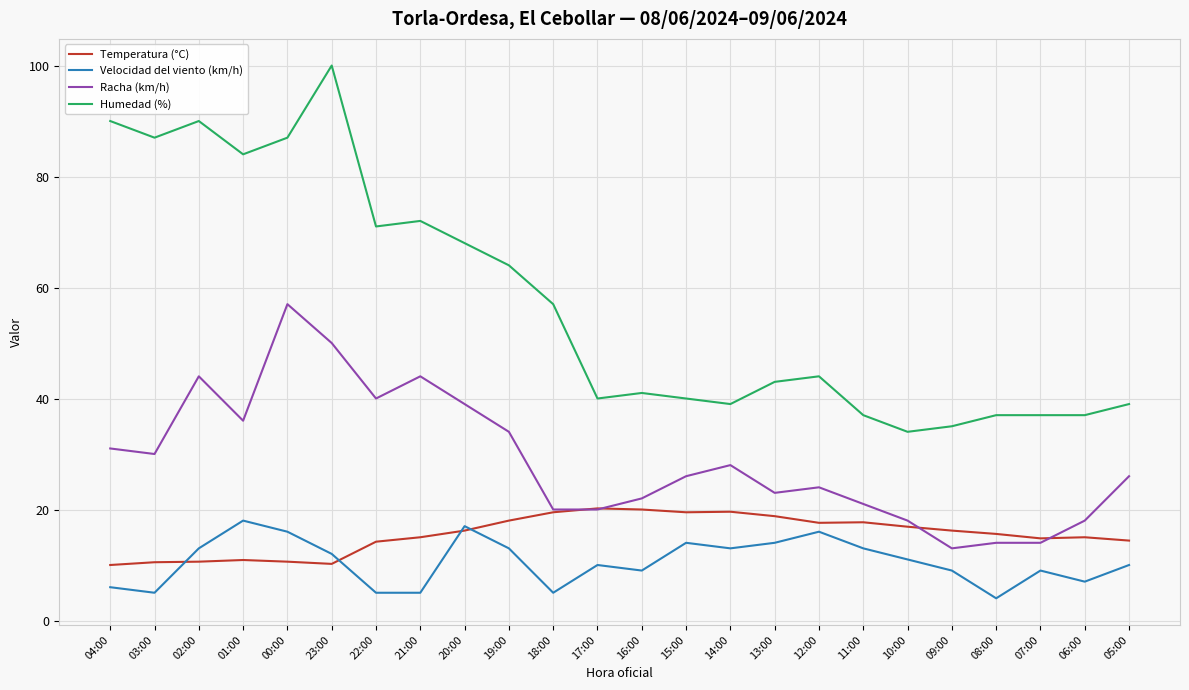

What is the difference between the highest and lowest values at 15:00?

26.0